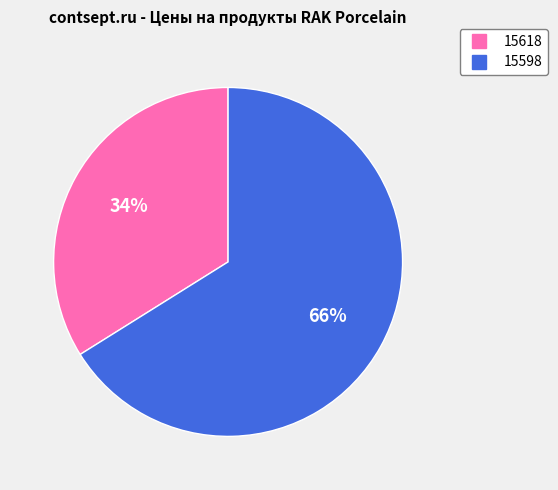

Count the number of slices in the pie.

2